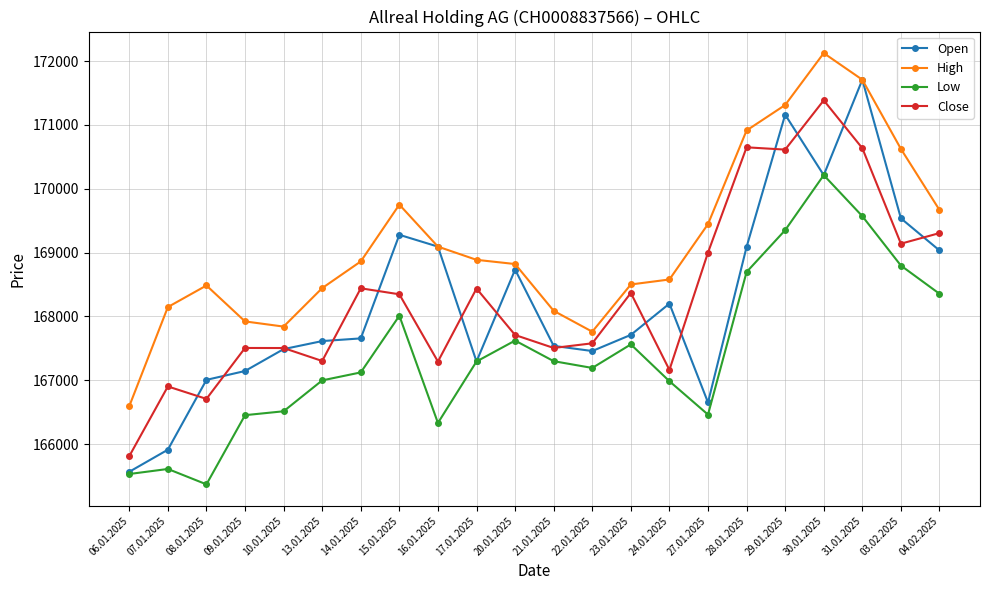

At which category does the chart reach its peak across all series?

30.01.2025